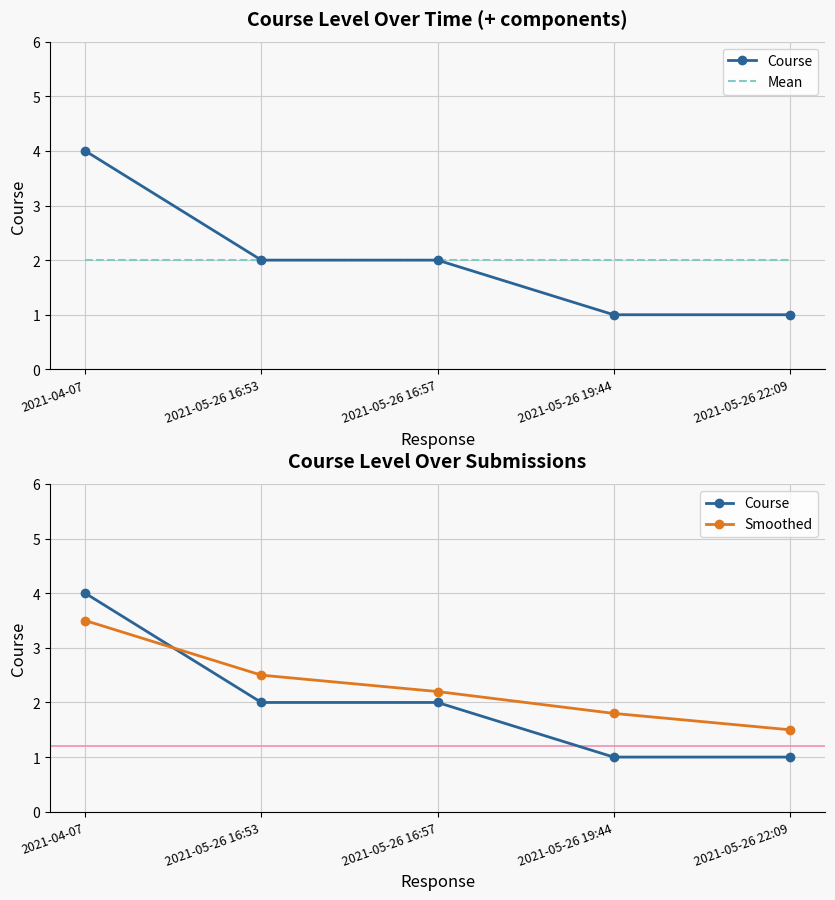

What is the greatest value displayed?

4.0